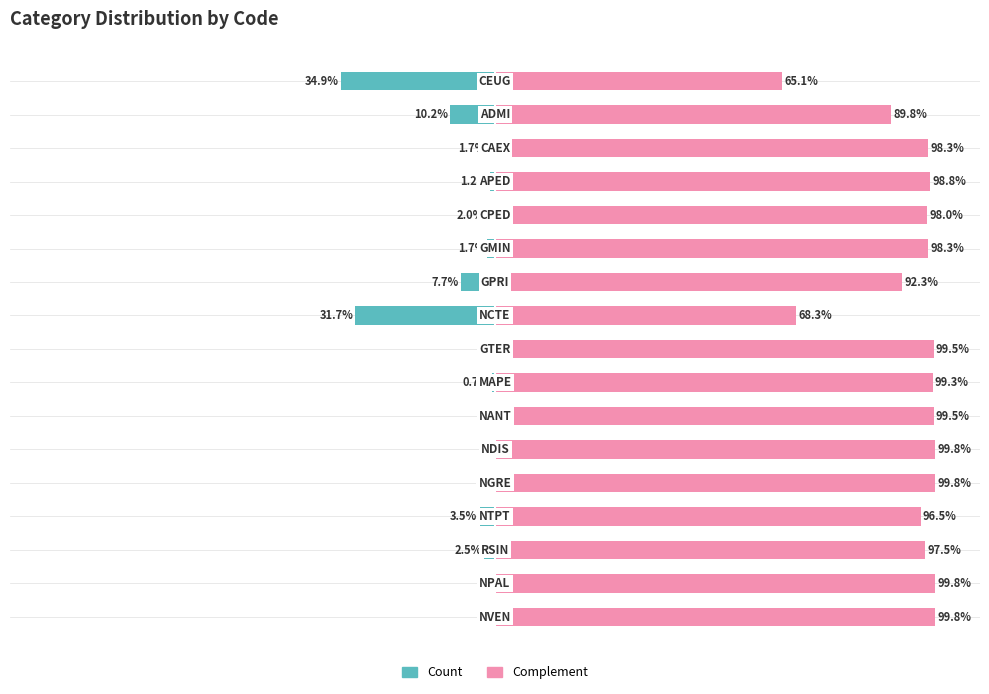

What is the value of the Complement bar at the 15th from the left?

97.5